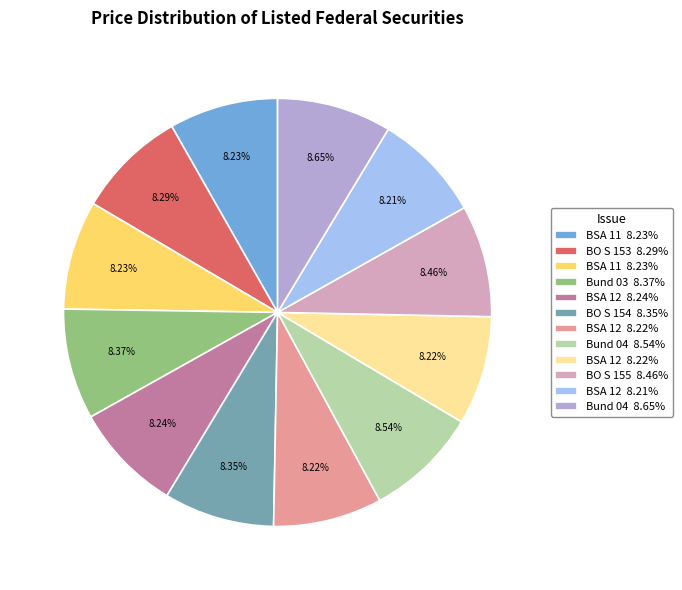

Does any single category account for the majority?

No